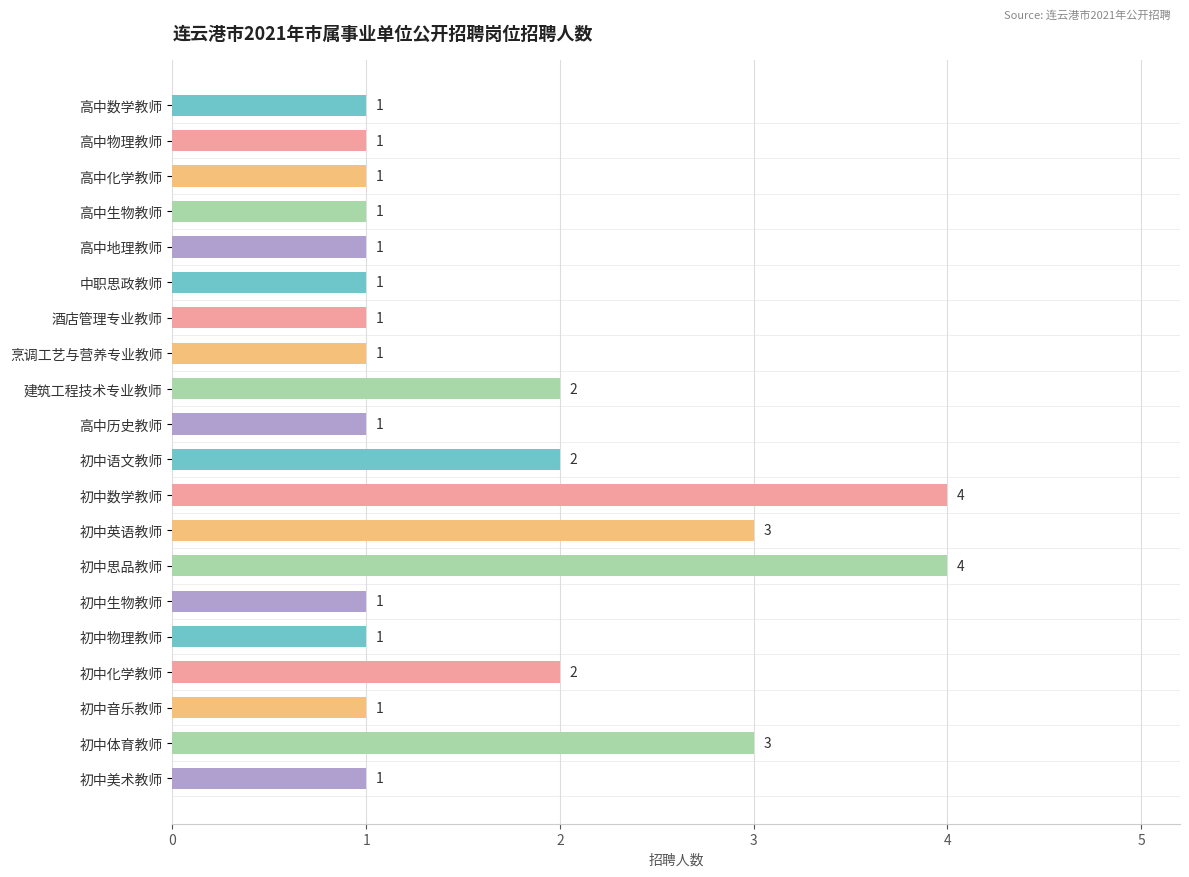

How many bars are there in total?

20